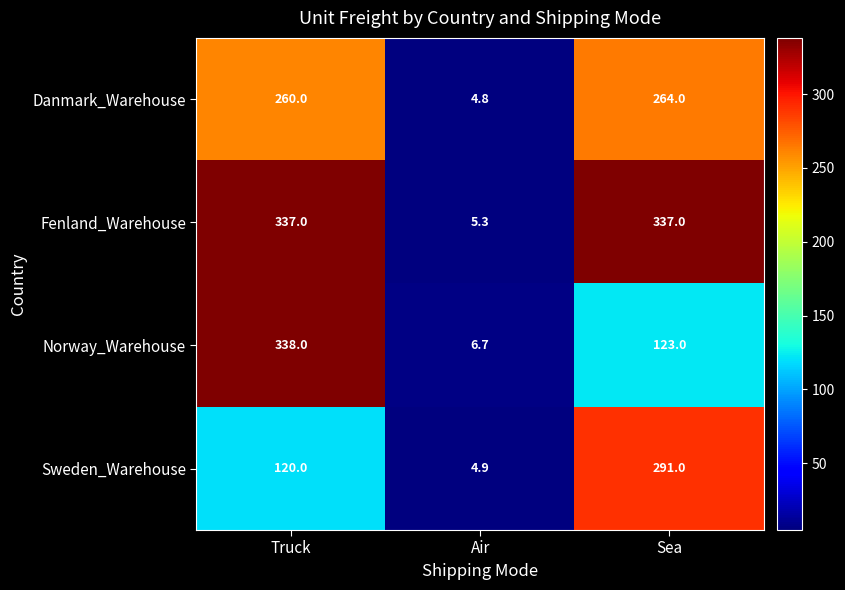

At Sea, list the series in order from largest to smallest.

Fenland_Warehouse, Sweden_Warehouse, Danmark_Warehouse, Norway_Warehouse